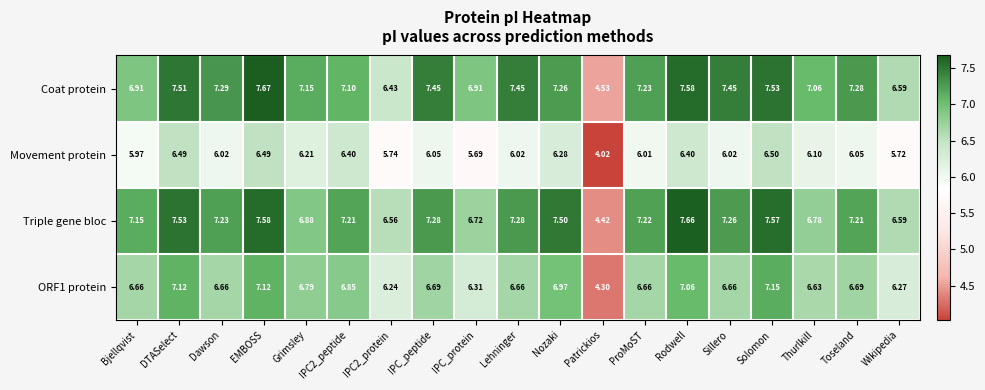

What is the spread (max minus min) of values at Grimsley?

0.9